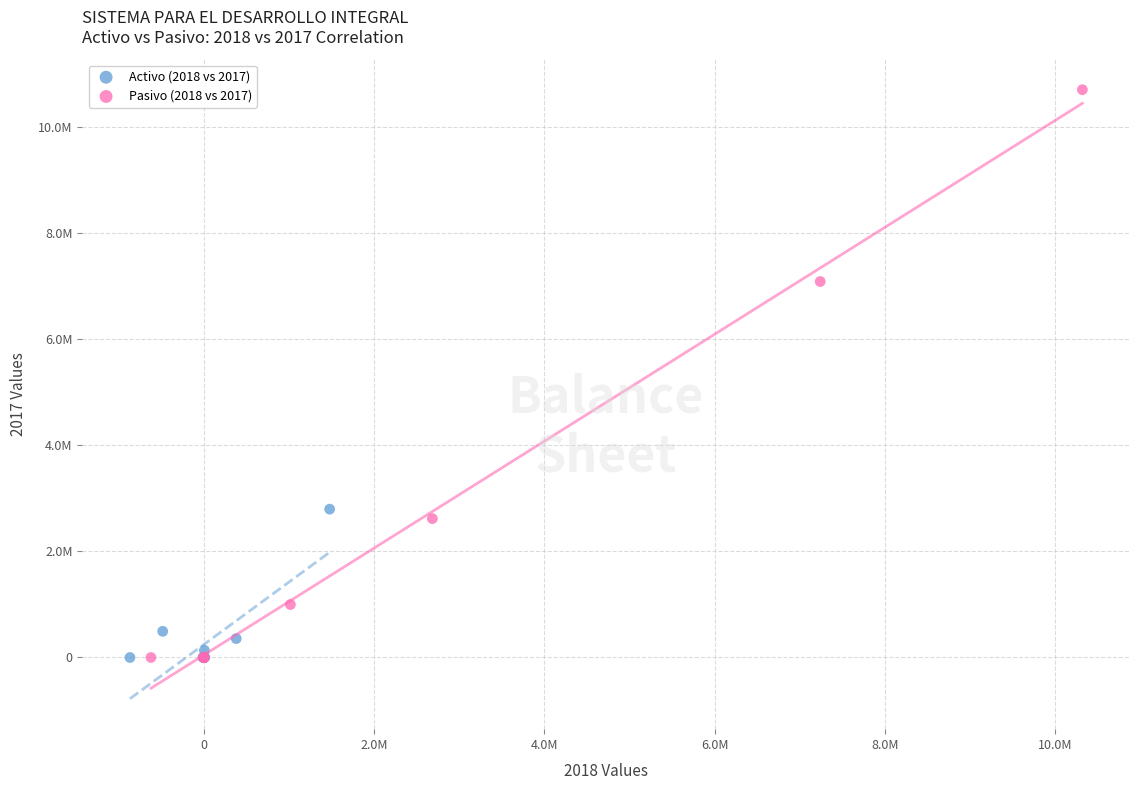

What are all the series names shown in the legend?

Activo (2018 vs 2017), Pasivo (2018 vs 2017)